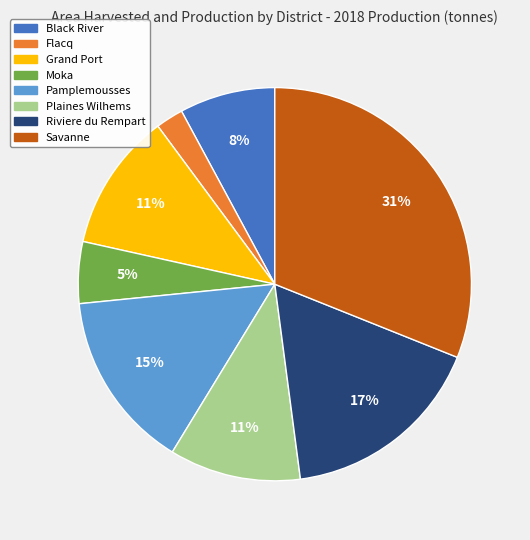

To the nearest percent, what is the average slice percentage?

12%